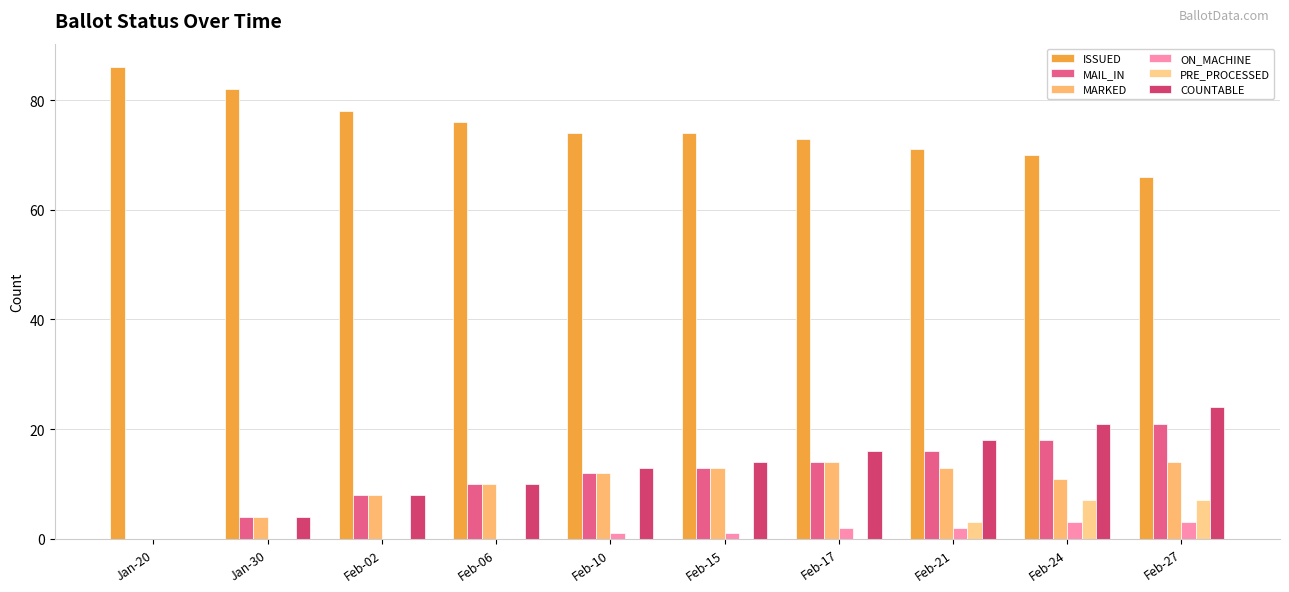

At which label is MAIL_IN closest to 10?

Feb-06